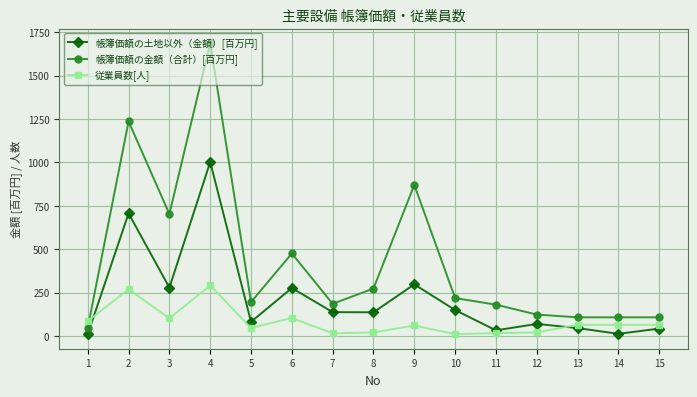

Does the chart have visible grid lines?

Yes